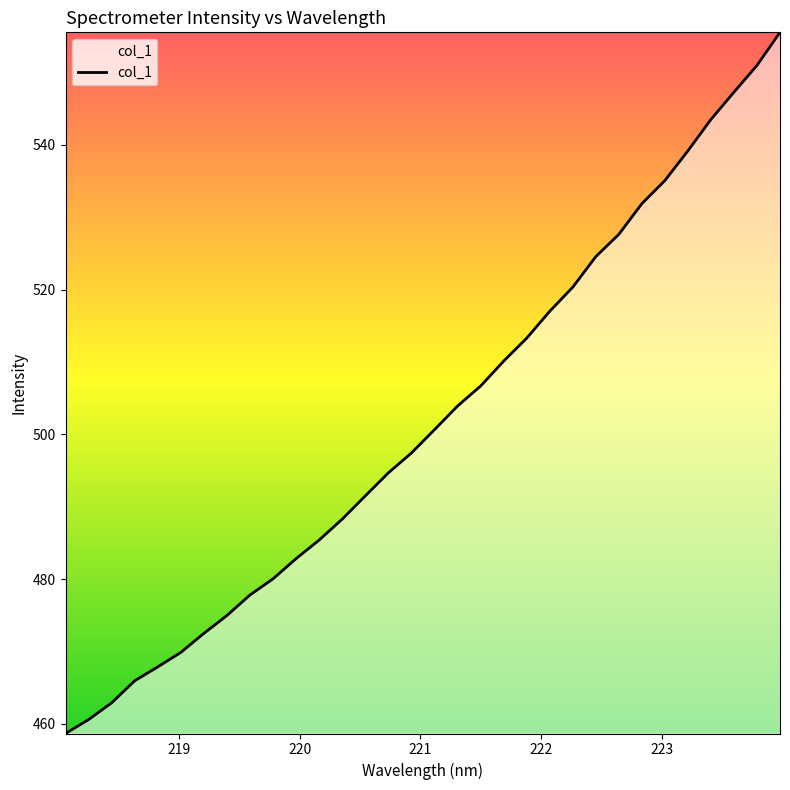

Reading left to right, what are all the values shown in this chart?

458.7	460.6	462.9	466.0	467.9	469.9	472.5	475.0	477.8	480.1	482.9	485.4	488.3	491.5	494.7	497.4	500.7	503.9	506.7	510.1	513.3	517.0	520.3	524.6	527.6	531.9	535.1	539.2	543.5	547.3	551.0	555.6